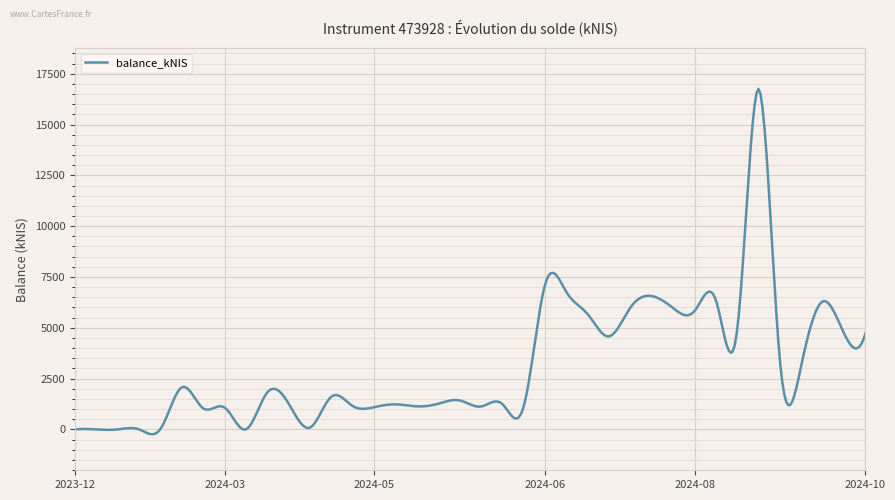

What is the maximum value shown in the chart?

16753.3